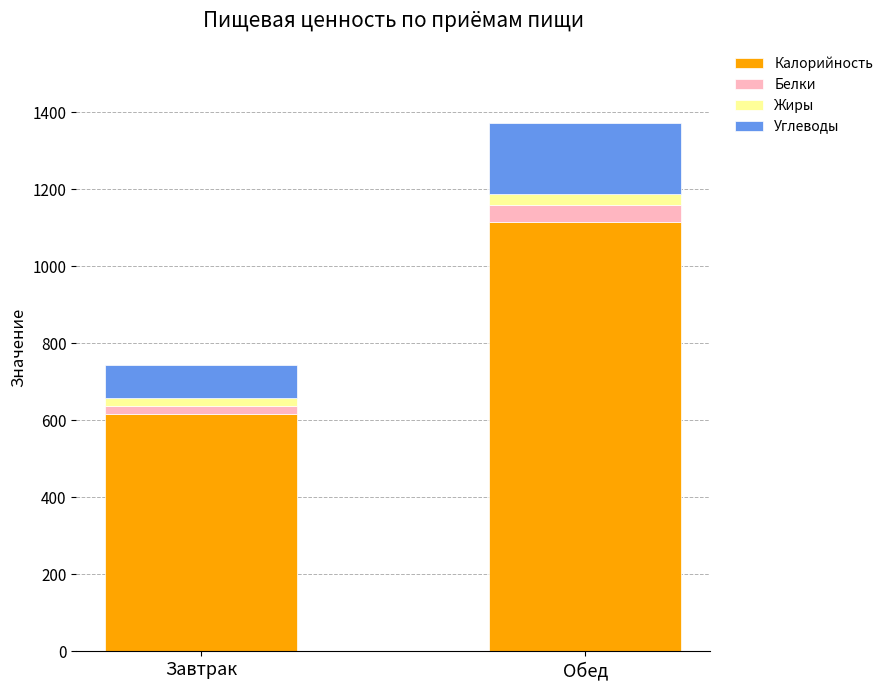

Is it true that Калорийность equals 1115 at Обед?

True